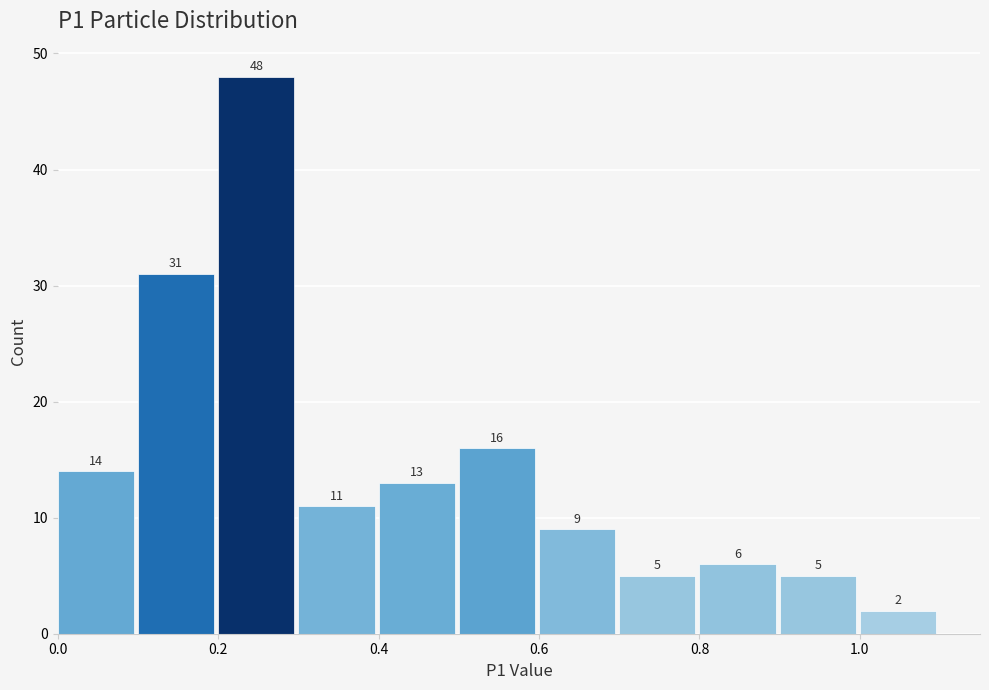

Reading left to right, transcribe this chart: for each bar, give the range it covers on the x-axis and its height.

0.0 to 0.1: 14
0.1 to 0.2: 31
0.2 to 0.3: 48
0.3 to 0.4: 11
0.4 to 0.5: 13
0.5 to 0.6: 16
0.6 to 0.7: 9
0.7 to 0.8: 5
0.8 to 0.9: 6
0.9 to 1.0: 5
1.0 to 1.1: 2